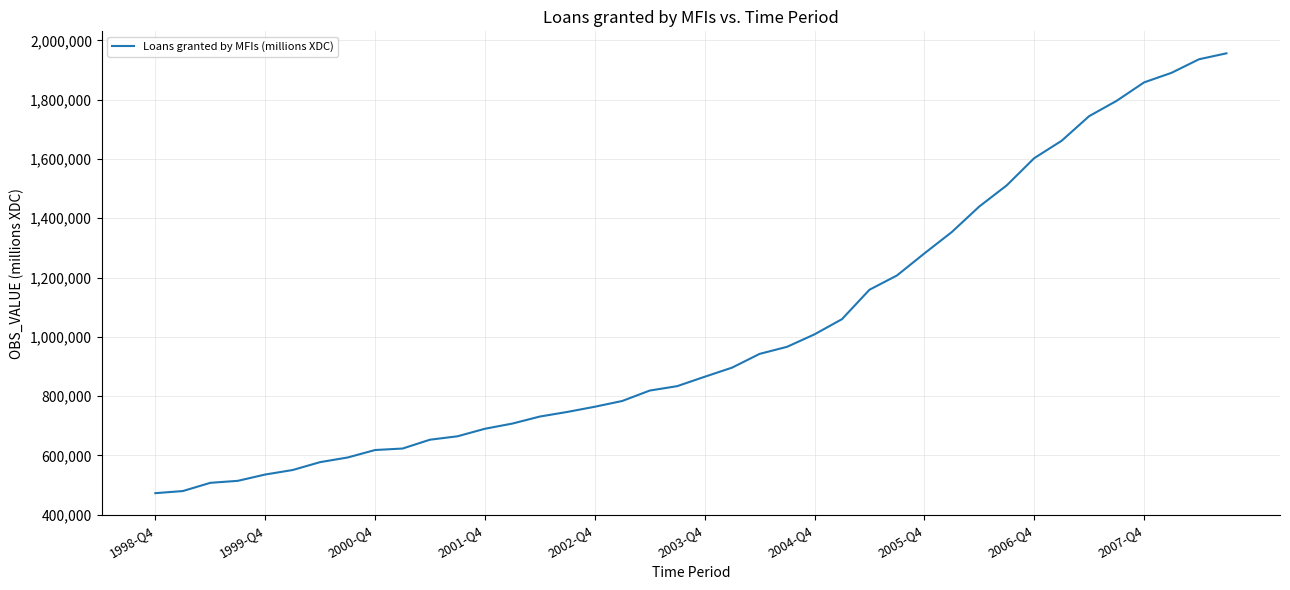

What is the sum of all values?

41005975